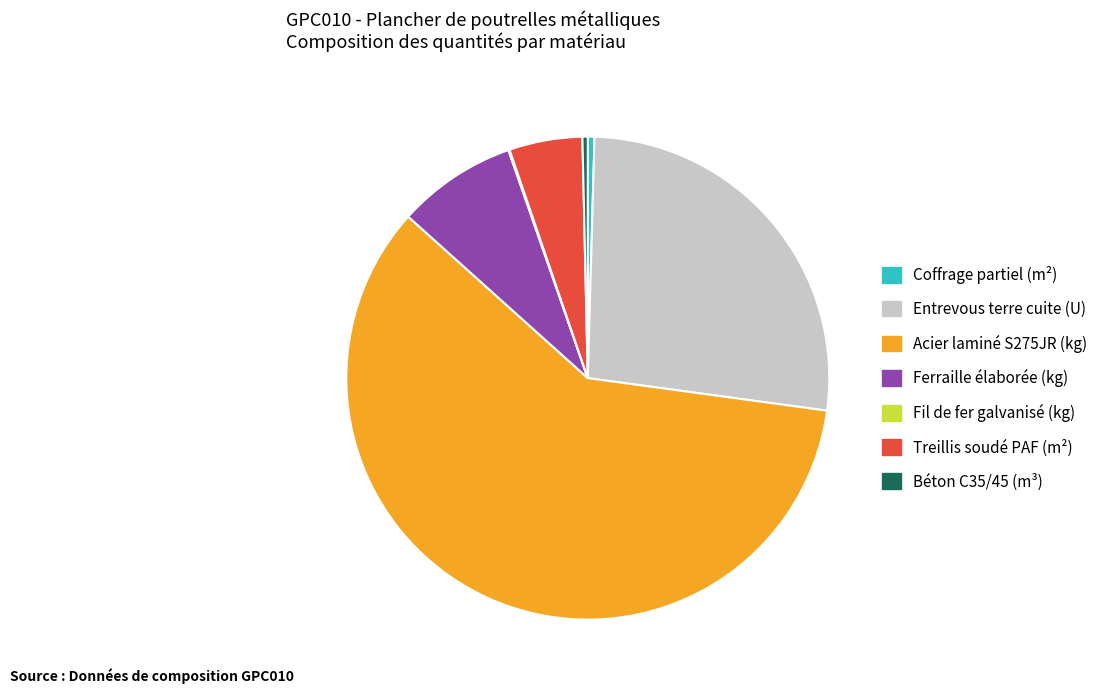

Is the sum of Ferraille élaborée (kg) and Treillis soudé PAF (m²) greater than half?

No